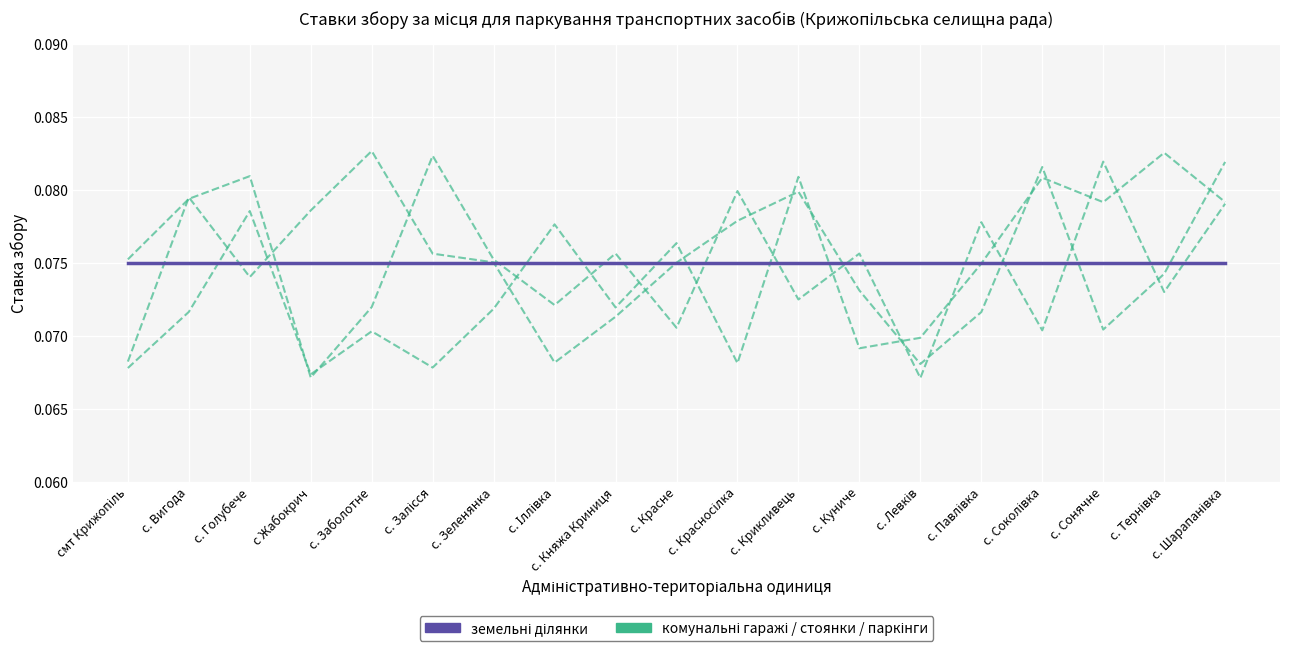

Reading left to right, list all the values displayed in this chart.

земельні ділянки: смт Крижопіль=0.1	с. Вигода=0.1	с. Голубече=0.1	с Жабокрич=0.1	с. Заболотне=0.1	с. Залісся=0.1	с. Зеленянка=0.1	с. Іллівка=0.1	с. Княжа Криниця=0.1	с. Красне=0.1	с. Красносілка=0.1	с. Крикливець=0.1	с. Куниче=0.1	с. Левків=0.1	с. Павлівка=0.1	с. Соколівка=0.1	с. Сонячне=0.1	с. Тернівка=0.1	с. Шарапанівка=0.1
комунальні гаражі: смт Крижопіль=0.1	с. Вигода=0.1	с. Голубече=0.1	с Жабокрич=0.1	с. Заболотне=0.1	с. Залісся=0.1	с. Зеленянка=0.1	с. Іллівка=0.1	с. Княжа Криниця=0.1	с. Красне=0.1	с. Красносілка=0.1	с. Крикливець=0.1	с. Куниче=0.1	с. Левків=0.1	с. Павлівка=0.1	с. Соколівка=0.1	с. Сонячне=0.1	с. Тернівка=0.1	с. Шарапанівка=0.1
стоянки: смт Крижопіль=0.1	с. Вигода=0.1	с. Голубече=0.1	с Жабокрич=0.1	с. Заболотне=0.1	с. Залісся=0.1	с. Зеленянка=0.1	с. Іллівка=0.1	с. Княжа Криниця=0.1	с. Красне=0.1	с. Красносілка=0.1	с. Крикливець=0.1	с. Куниче=0.1	с. Левків=0.1	с. Павлівка=0.1	с. Соколівка=0.1	с. Сонячне=0.1	с. Тернівка=0.1	с. Шарапанівка=0.1
паркінги: смт Крижопіль=0.1	с. Вигода=0.1	с. Голубече=0.1	с Жабокрич=0.1	с. Заболотне=0.1	с. Залісся=0.1	с. Зеленянка=0.1	с. Іллівка=0.1	с. Княжа Криниця=0.1	с. Красне=0.1	с. Красносілка=0.1	с. Крикливець=0.1	с. Куниче=0.1	с. Левків=0.1	с. Павлівка=0.1	с. Соколівка=0.1	с. Сонячне=0.1	с. Тернівка=0.1	с. Шарапанівка=0.1